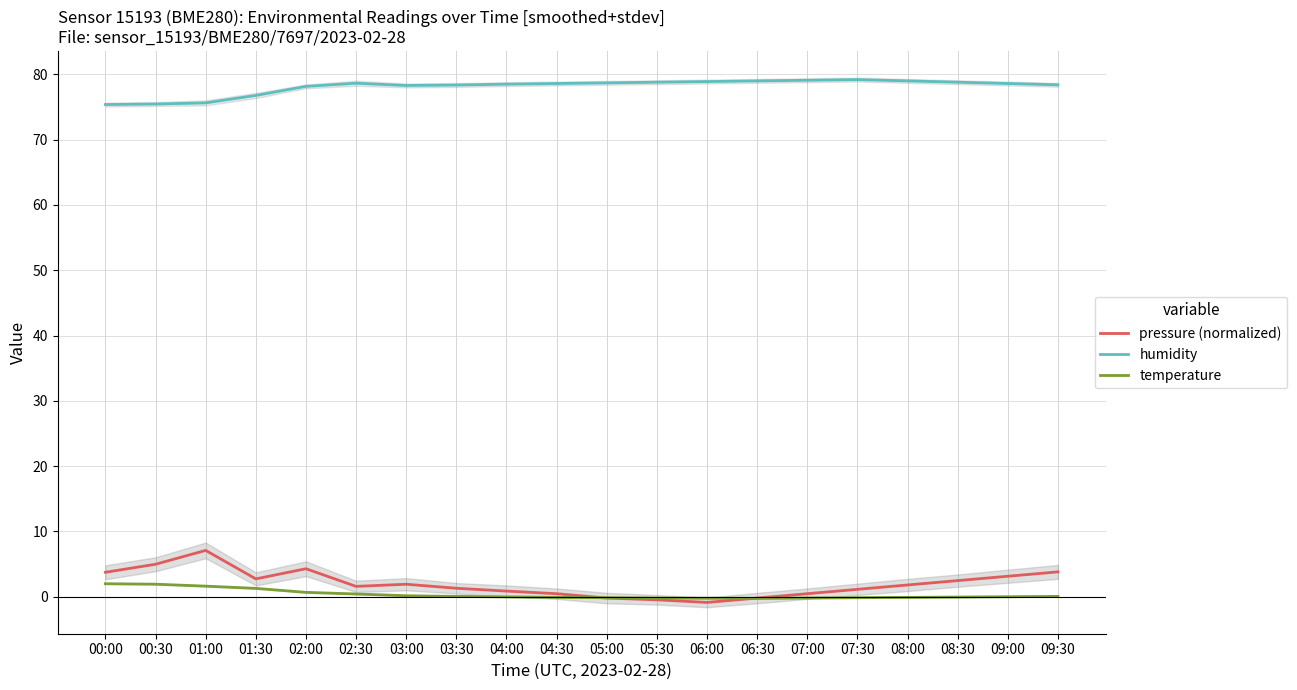

Reading left to right, transcribe all the data shown in this chart.

pressure (normalized): 00:00=3.7	00:30=5.0	01:00=7.1	01:30=2.7	02:00=4.3	02:30=1.6	03:00=1.9	03:30=1.3	04:00=0.9	04:30=0.5	05:00=-0.2	05:30=-0.5	06:00=-0.9	06:30=-0.2	07:00=0.5	07:30=1.1	08:00=1.8	08:30=2.5	09:00=3.1	09:30=3.8
humidity: 00:00=75.4	00:30=75.5	01:00=75.6	01:30=76.8	02:00=78.2	02:30=78.6	03:00=78.3	03:30=78.4	04:00=78.5	04:30=78.6	05:00=78.7	05:30=78.8	06:00=78.9	06:30=79.0	07:00=79.1	07:30=79.2	08:00=79.0	08:30=78.8	09:00=78.6	09:30=78.4
temperature: 00:00=2.0	00:30=1.9	01:00=1.6	01:30=1.3	02:00=0.7	02:30=0.4	03:00=0.1	03:30=0.1	04:00=-0.0	04:30=-0.1	05:00=-0.1	05:30=-0.2	06:00=-0.2	06:30=-0.2	07:00=-0.2	07:30=-0.1	08:00=-0.1	08:30=-0.1	09:00=0.0	09:30=0.1